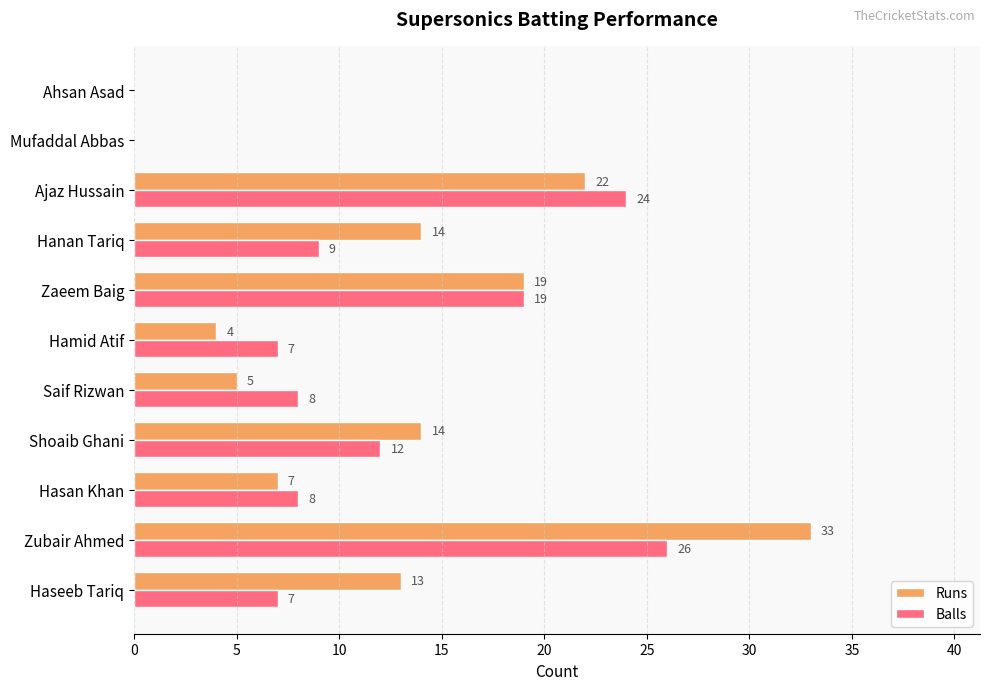

True or false: Balls has a value of -16 at Ahsan Asad.

False